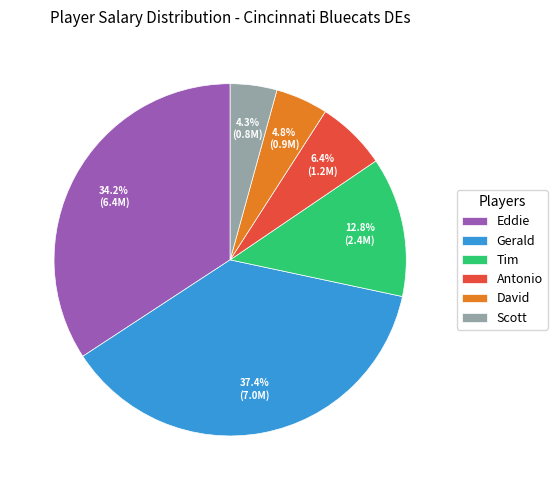

What is the smallest slice in the pie chart?

Scott